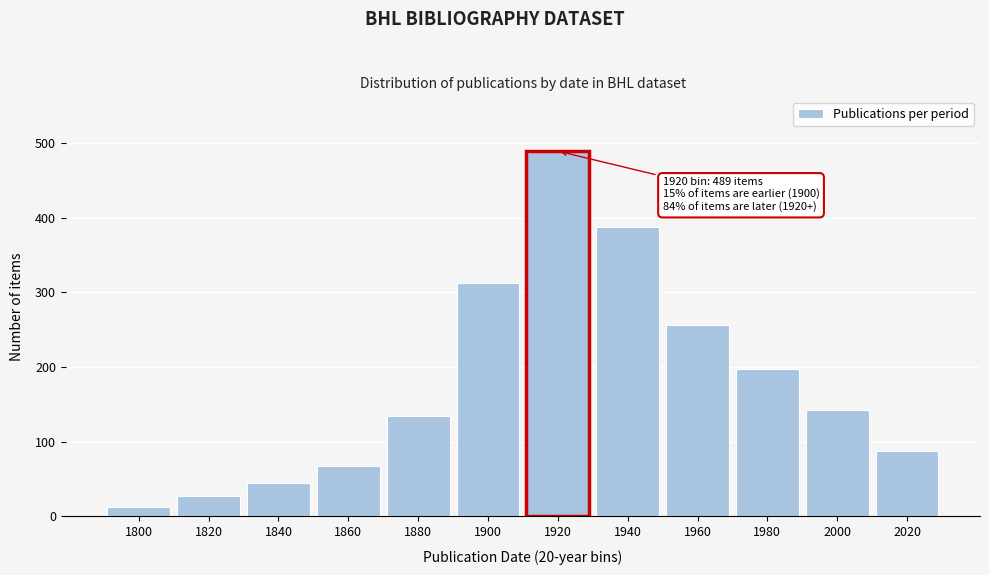

Reading left to right, extract all data points from this chart.

1800=12	1820=28	1840=45	1860=67	1880=134	1900=312	1920=489	1940=387	1960=256	1980=198	2000=143	2020=87